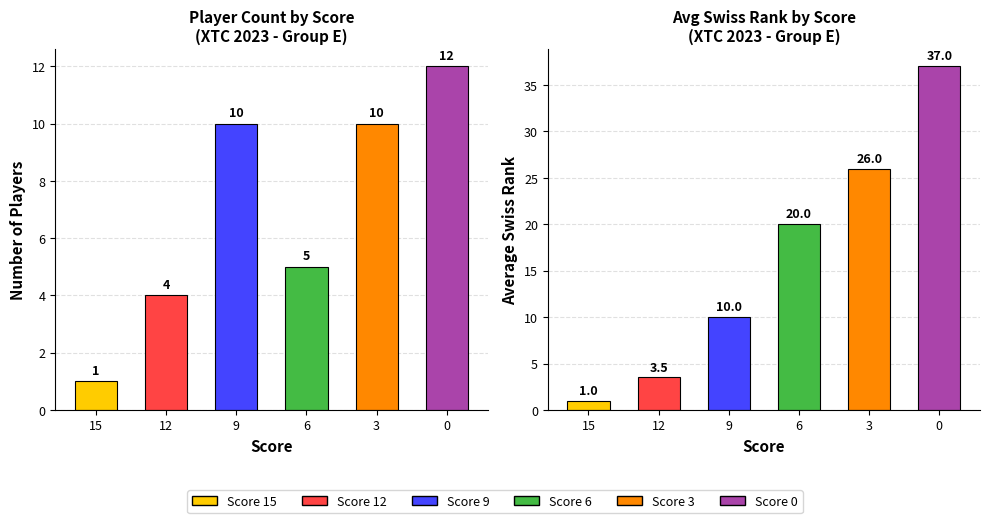

At how many categories does at least one series exceed 15?

3